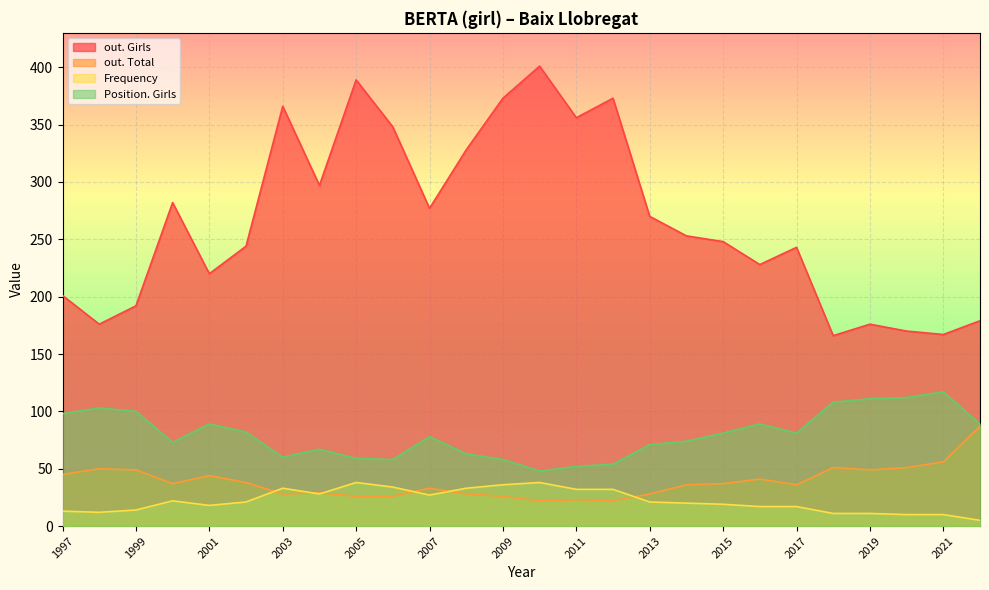

At which category is the sum across all series the highest?

2005